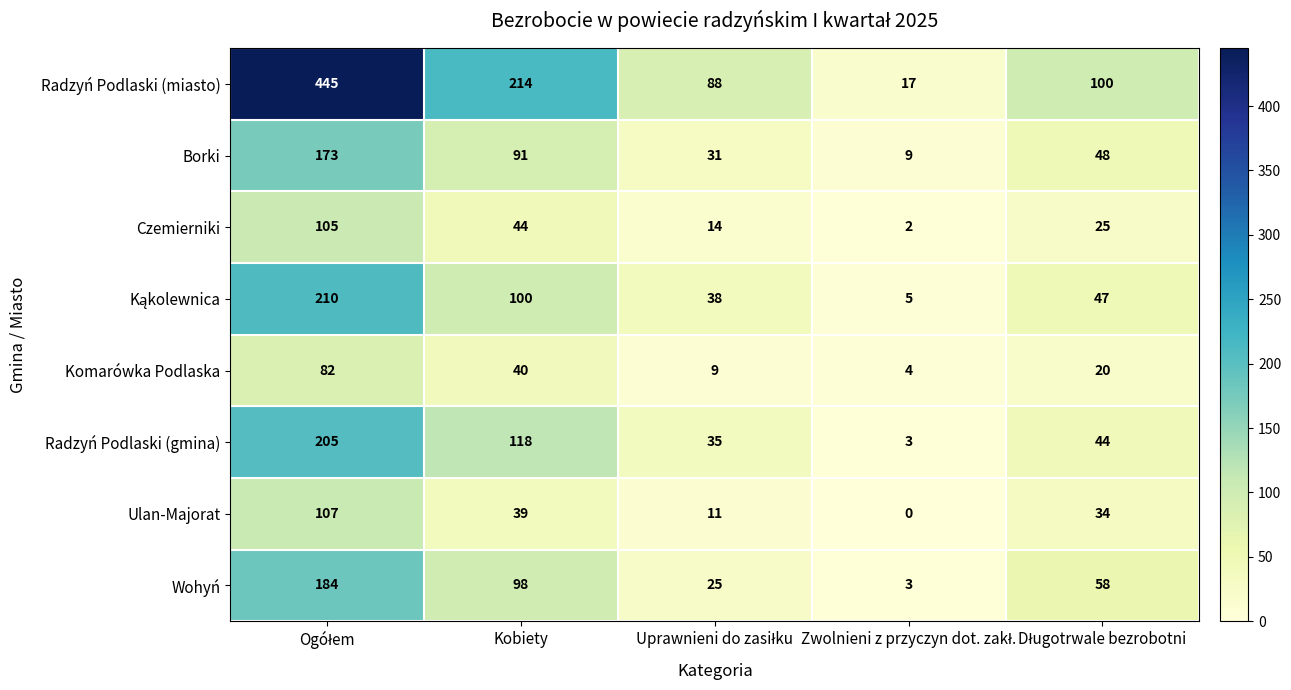

What is the difference between the maximum and minimum values in the Czemierniki series?

103